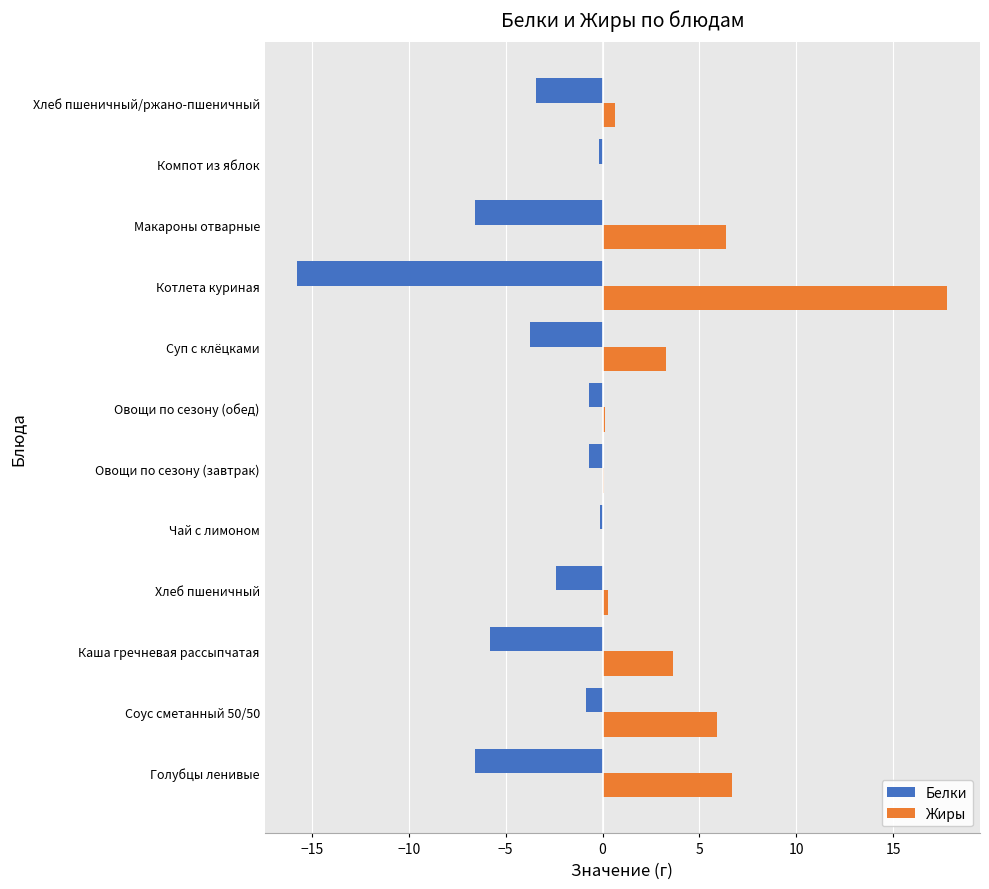

Is the value of Жиры at Овощи по сезону (обед) greater than the value of Белки at Овощи по сезону (завтрак)?

Yes